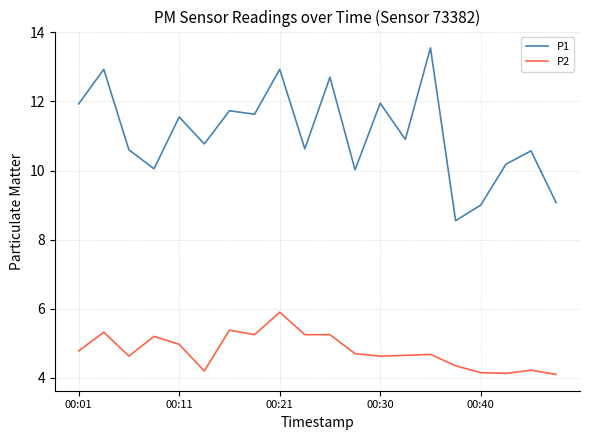

What is the maximum value shown in the chart?

13.6